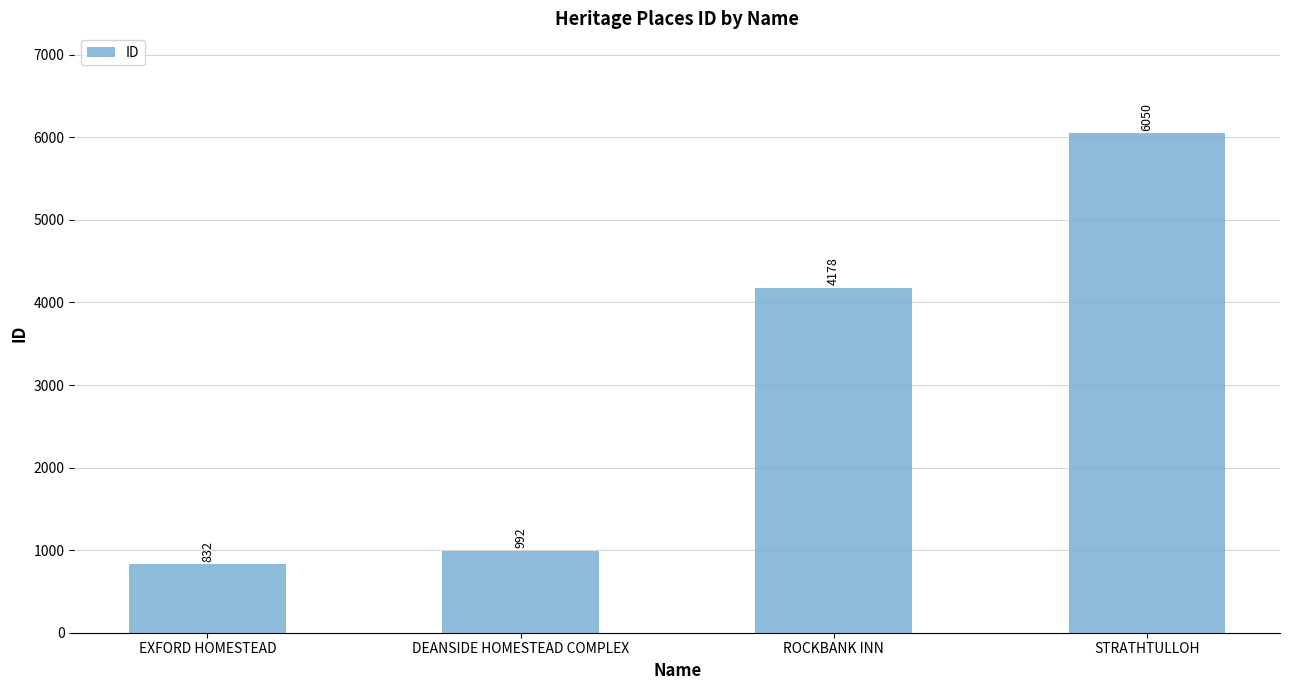

What is the value of the 2nd bar from the left?

992